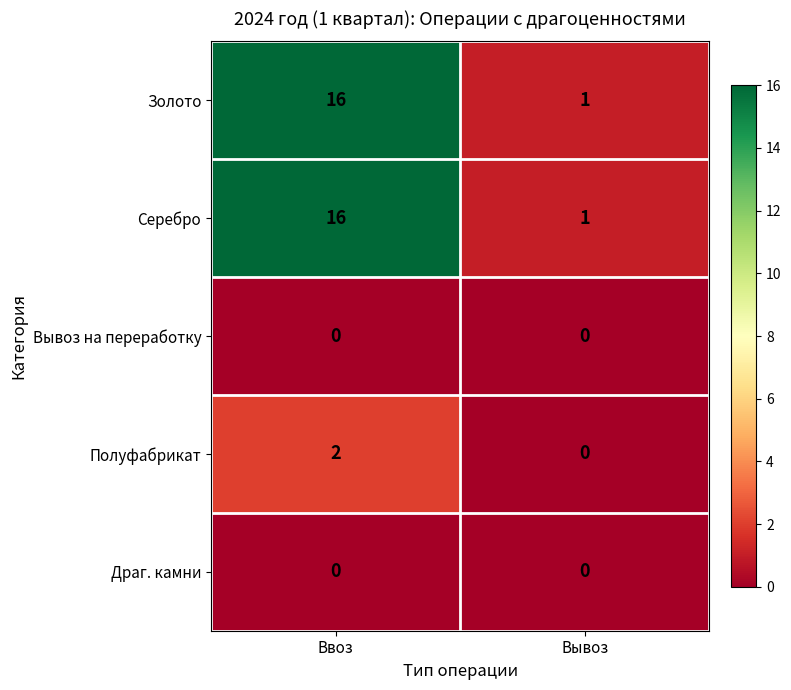

Reading left to right, list all the values displayed in this chart.

Золото: 16	1
Серебро: 16	1
Вывоз на переработку: 0	0
Полуфабрикат: 2	0
Драг. камни: 0	0